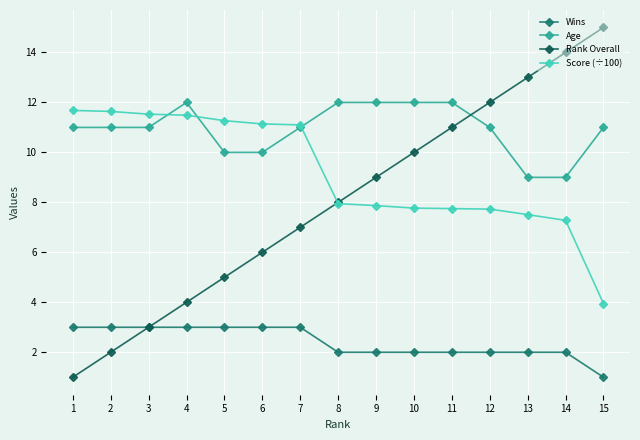

How many distinct data groups are displayed?

4